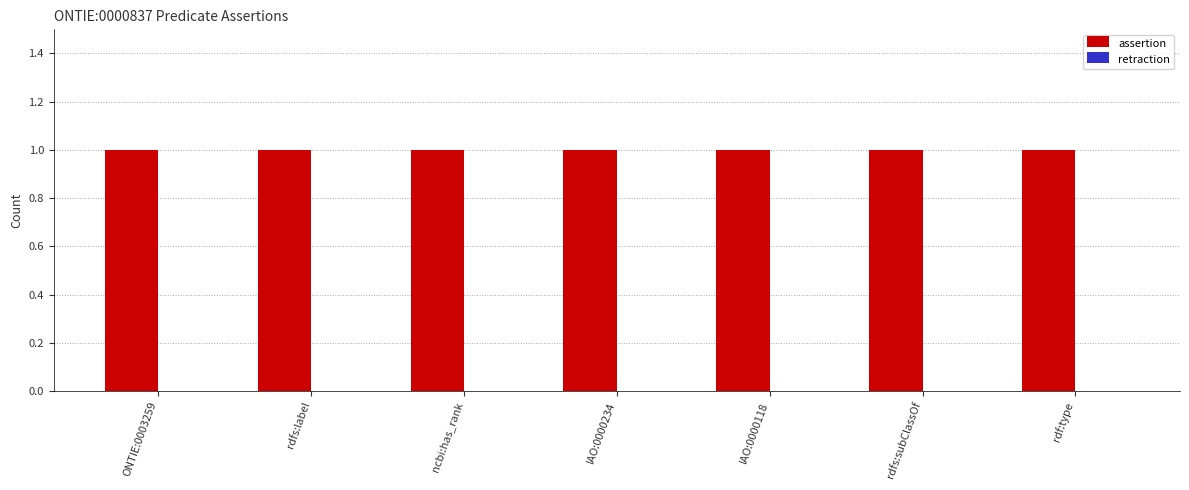

Reading left to right, extract all data points from this chart.

assertion: 1	1	1	1	1	1	1
retraction: 0	0	0	0	0	0	0